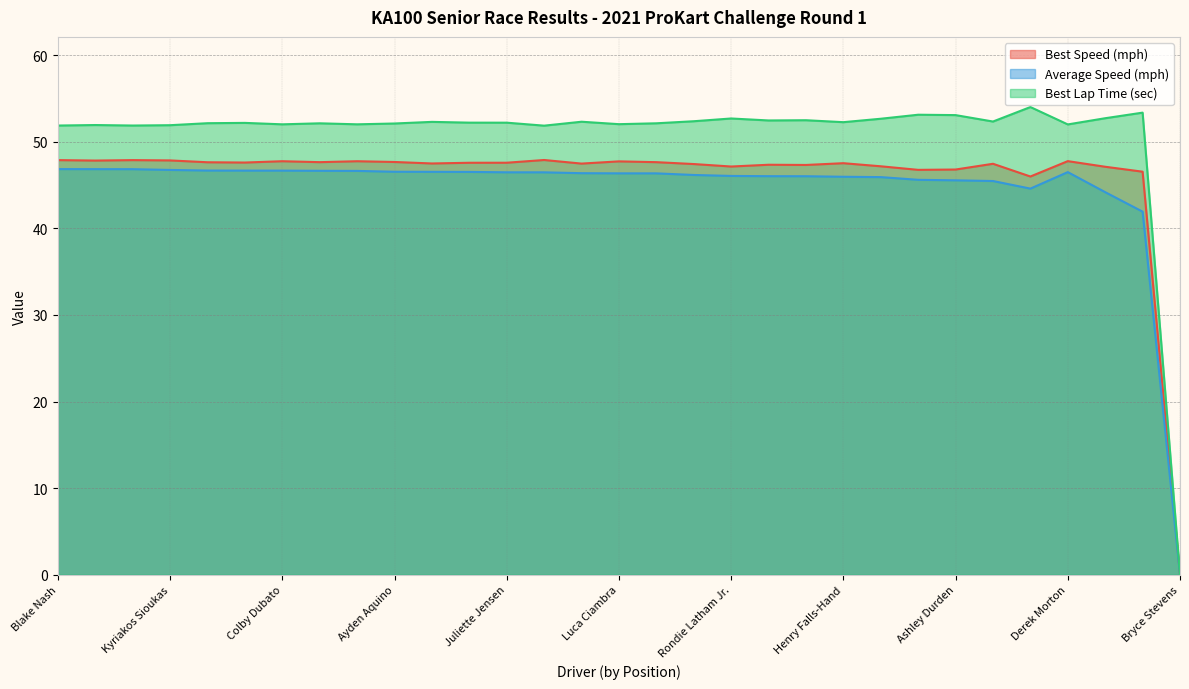

True or false: Best Lap time has a value of 52.0 at Colby Dubato.

True